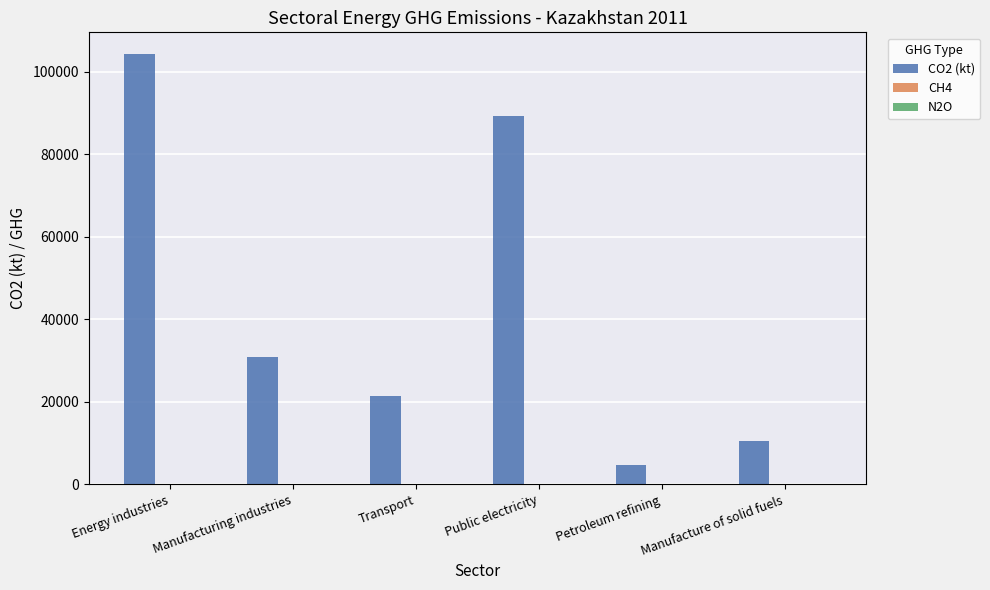

Which series has the largest range (max minus min)?

CO2 (kt)